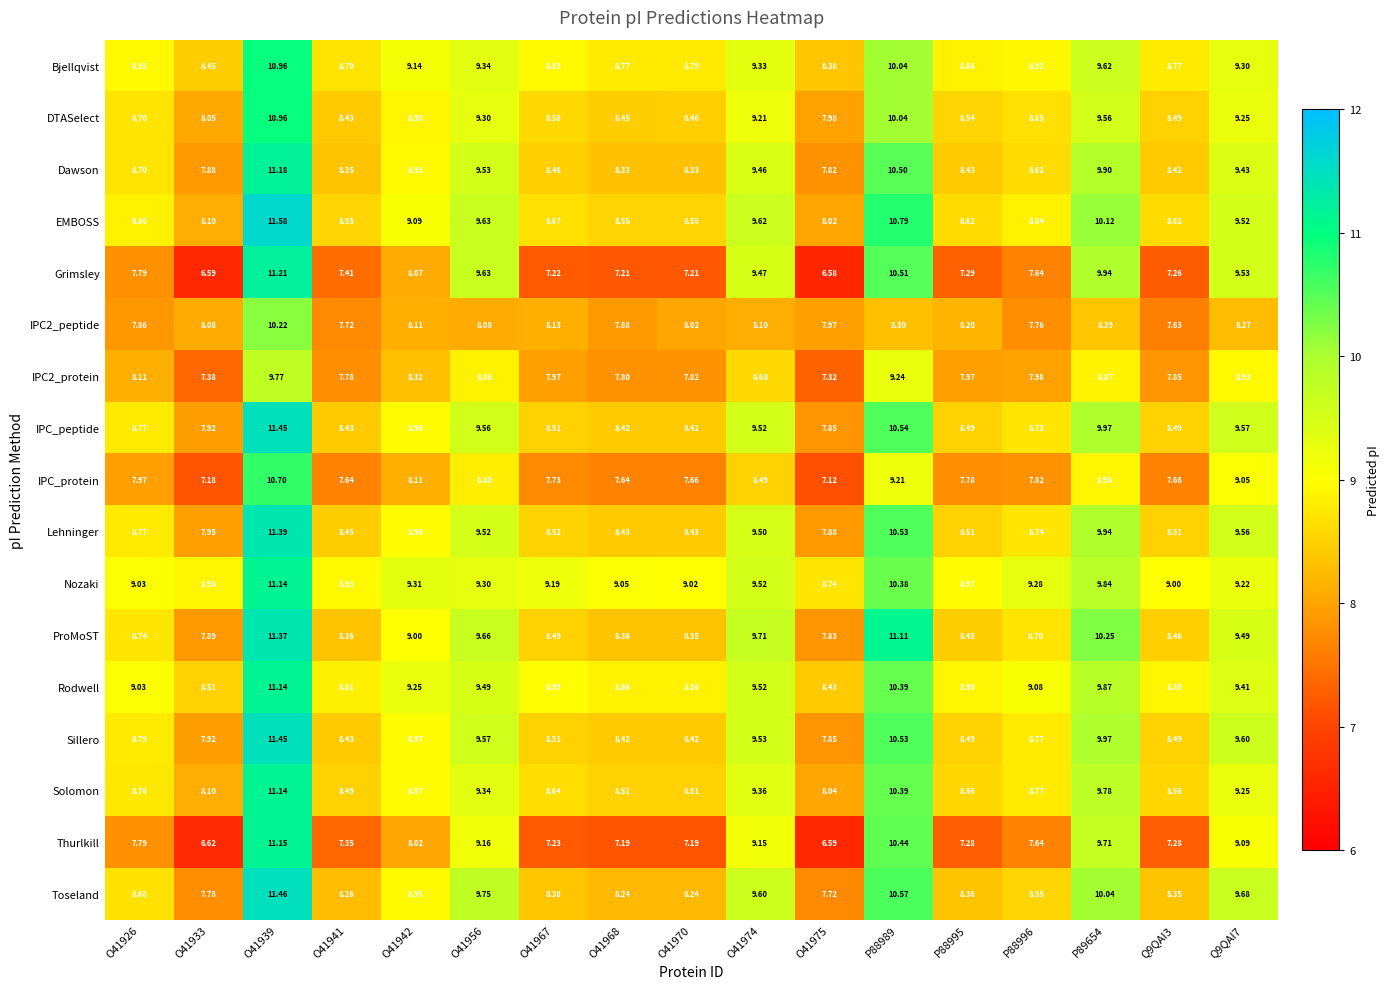

At which category does the chart reach its minimum across all series?

O41975